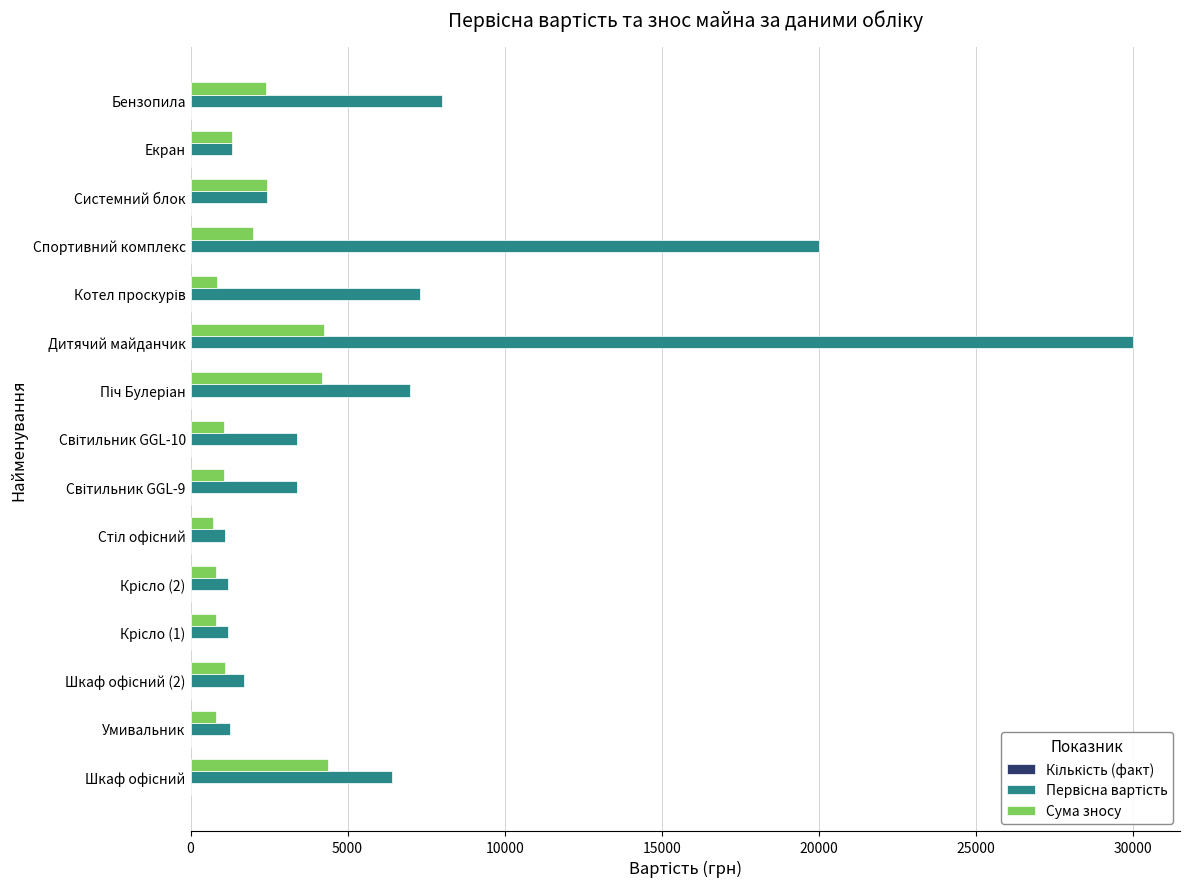

What is the average value of the Сума зносу series?

1880.6